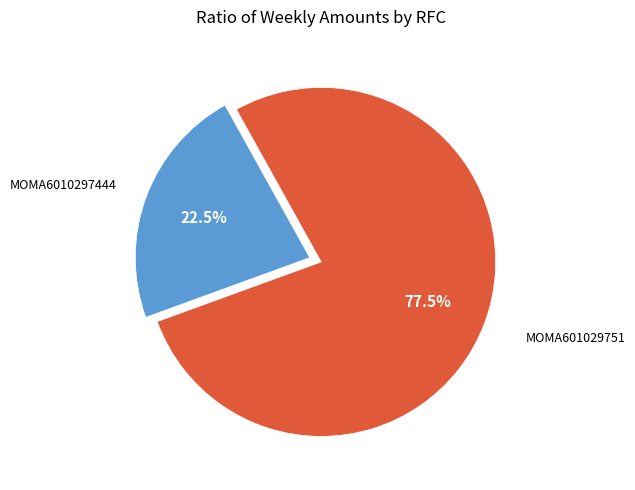

Is there a majority slice in this chart?

Yes